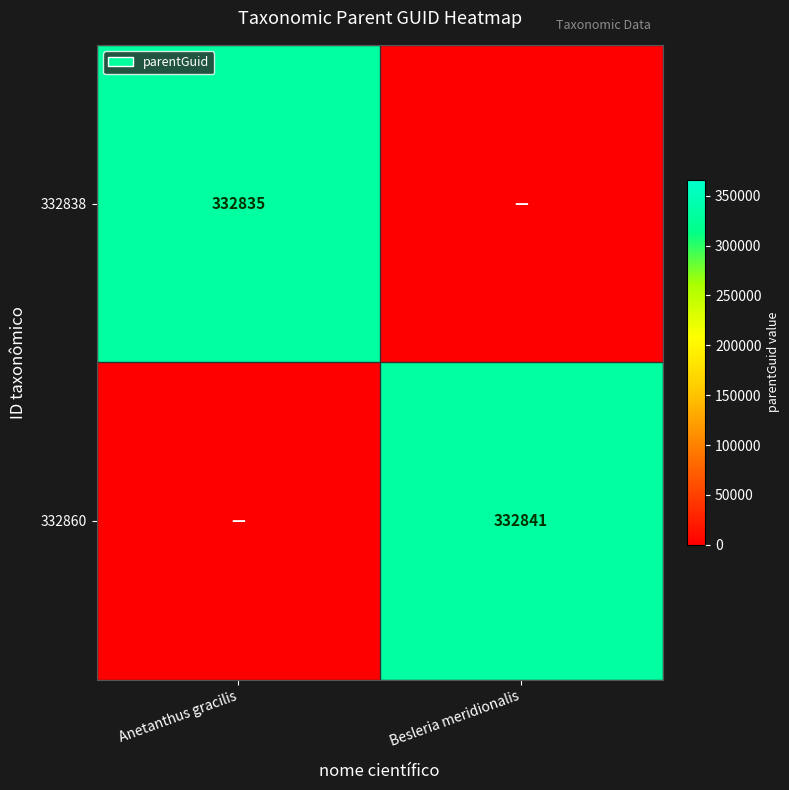

The value of 332860 at Besleria meridionalis is 332841. True or false?

True